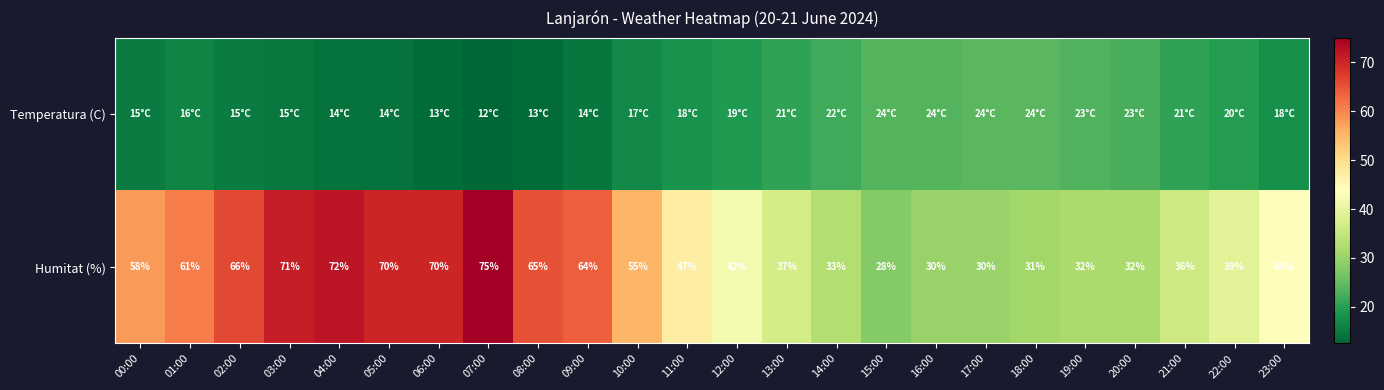

What is the total value across all series at 00:00?

73.2